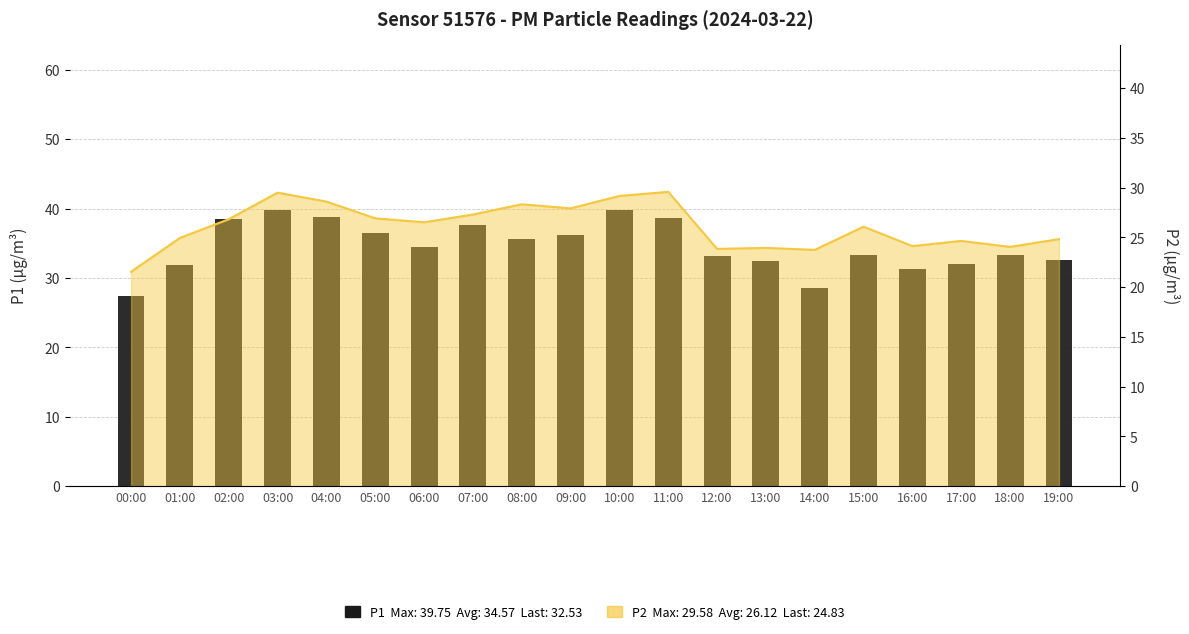

True or false: the data shows 47.4 at 19:00.

False